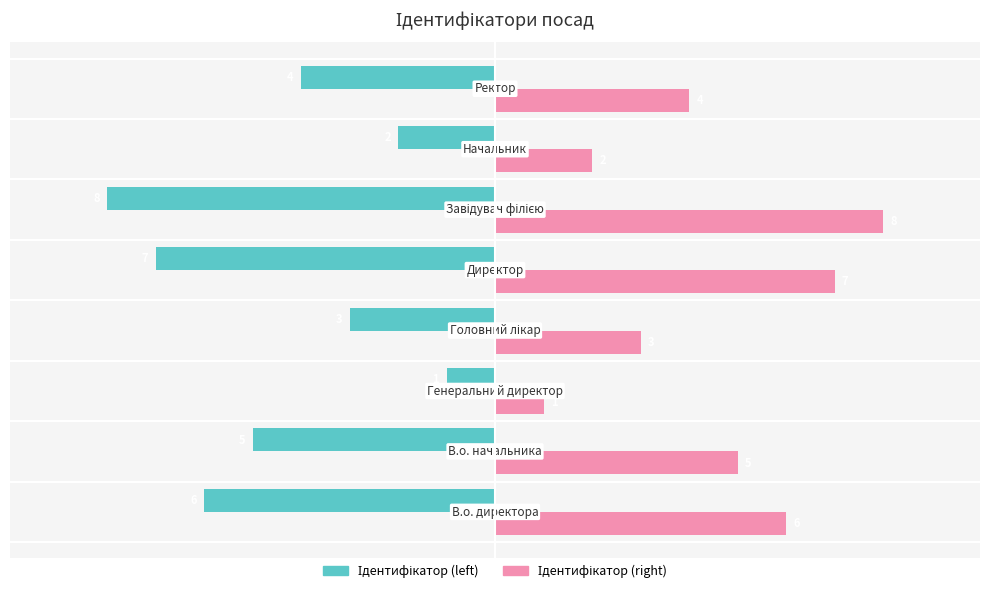

What is the minimum value shown in the chart?

-8